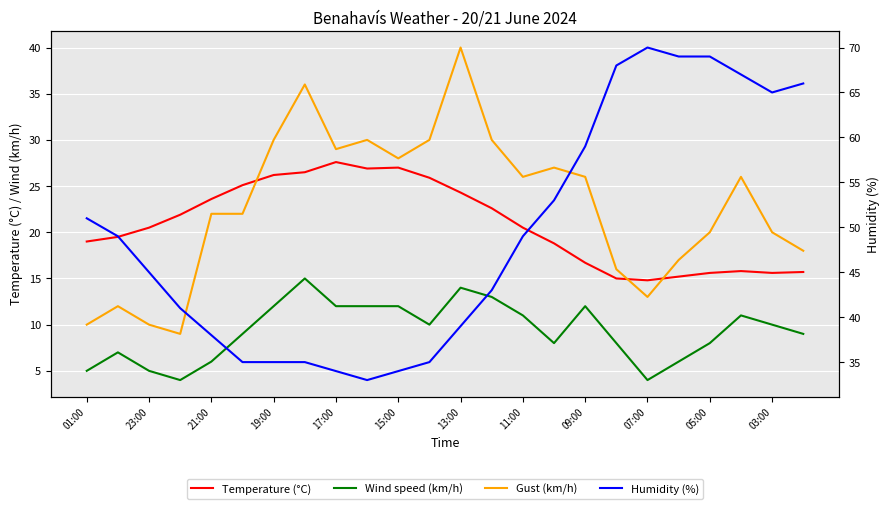

What are all the series names shown in the legend?

Temperature (°C), Wind speed (km/h), Gust (km/h), Humidity (%)